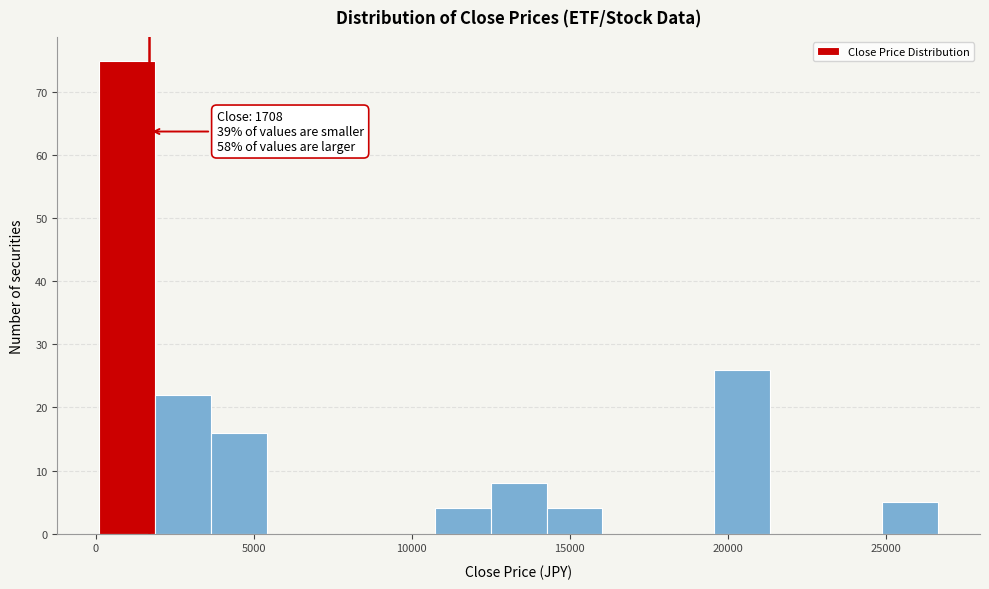

Read against the x-axis, roughly where is the centre of the tallest bar?

1000